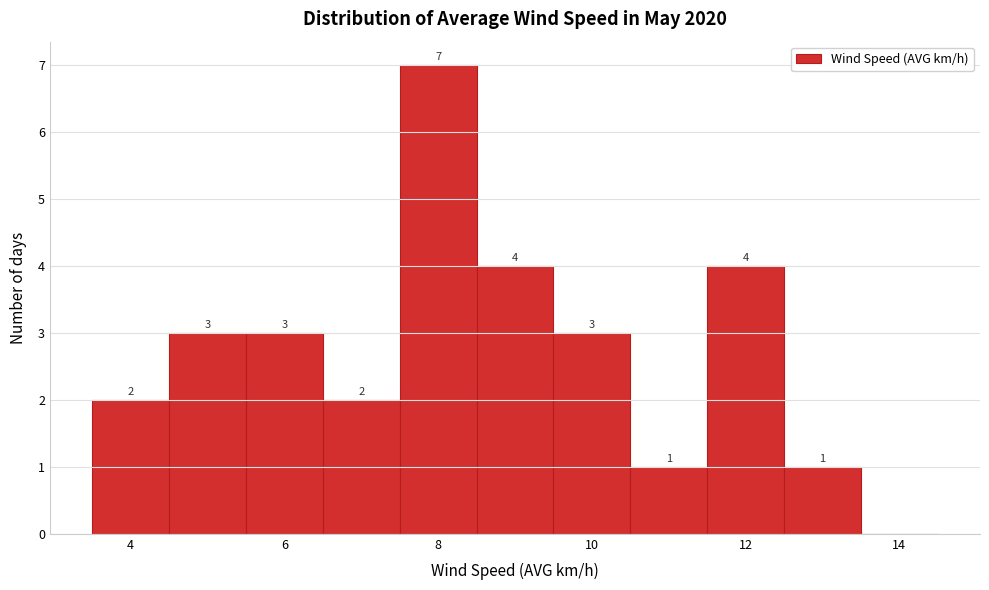

Which range on the x-axis has the tallest bar?

7.5 to 8.5